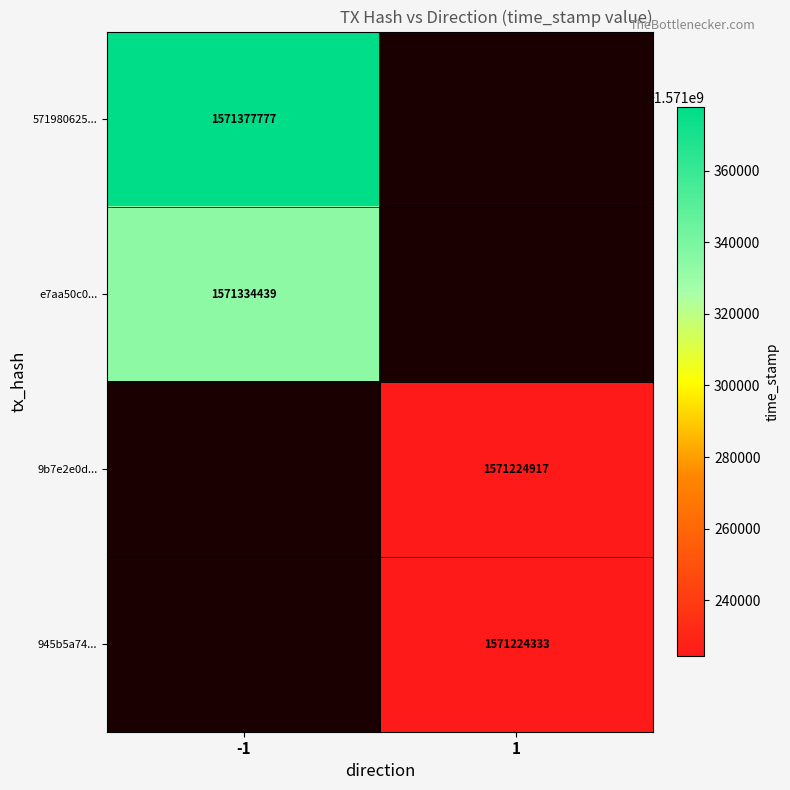

True or false: e7aa50c0... has a value of 1046860961 at -1.

False